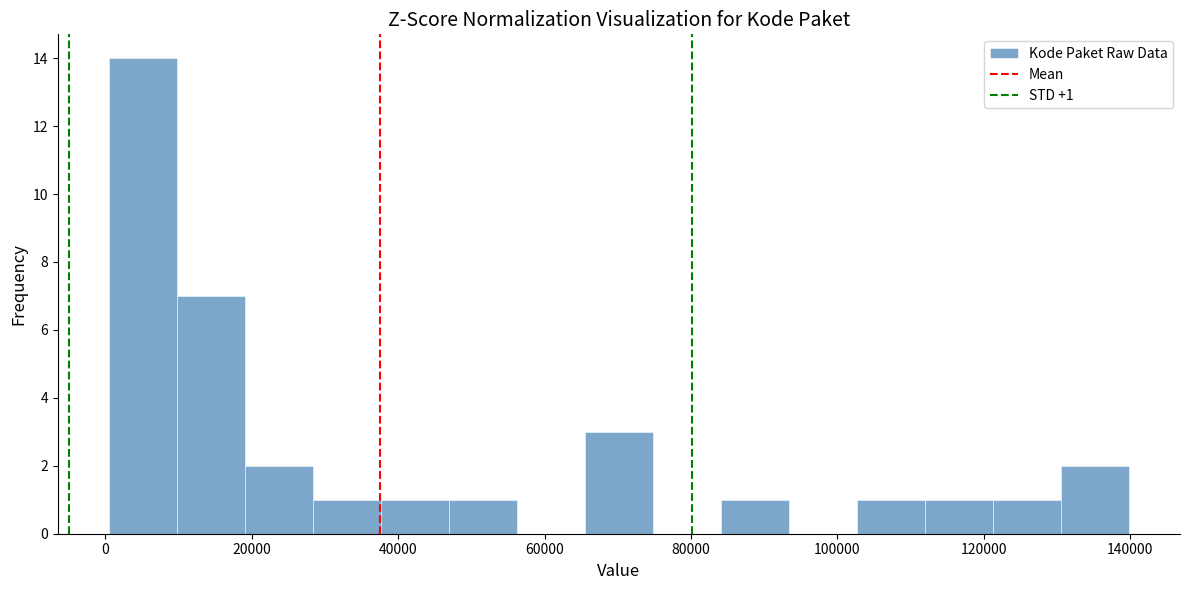

Over which range of the x-axis is the bar tallest?

0 to 10000